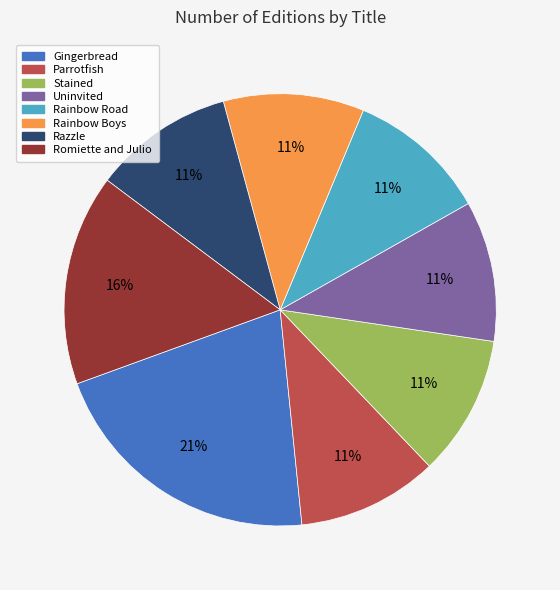

How many slices are in this pie chart?

8